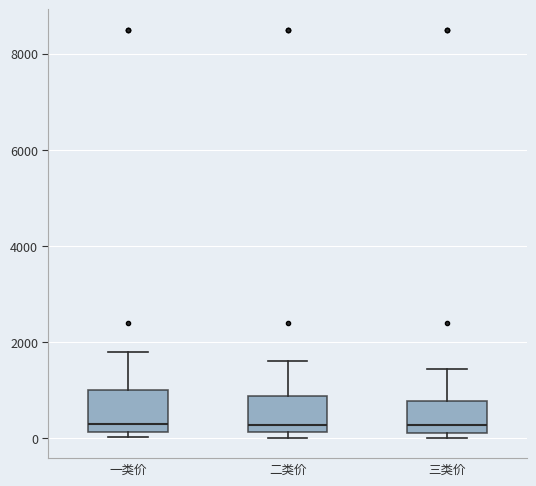

Reading left to right, read every box against the y-axis: the position of its median line, the range the box covers, and the ends of its whiskers. The values are not printed on the chart, so give them approximately, as read against the axis.

一类价: median 400, box 200 to 1000, whiskers 0 to 1800
二类价: median 200 (just above the box's lower edge), box 200 to 800, whiskers 0 to 1600
三类价: median 200 (just above the box's lower edge), box 200 to 800, whiskers 0 to 1400